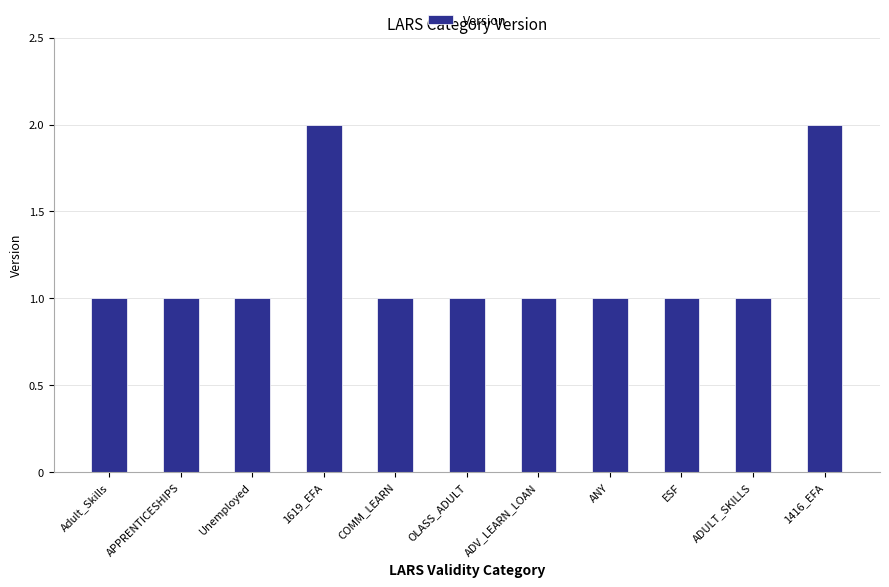

What is the label of the 6th bar from the left?

OLASS_ADULT